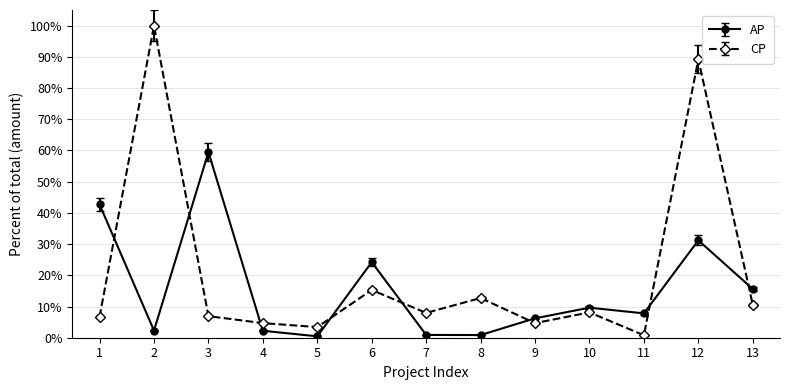

True or false: CP has a value of 0.1 at 13.

True